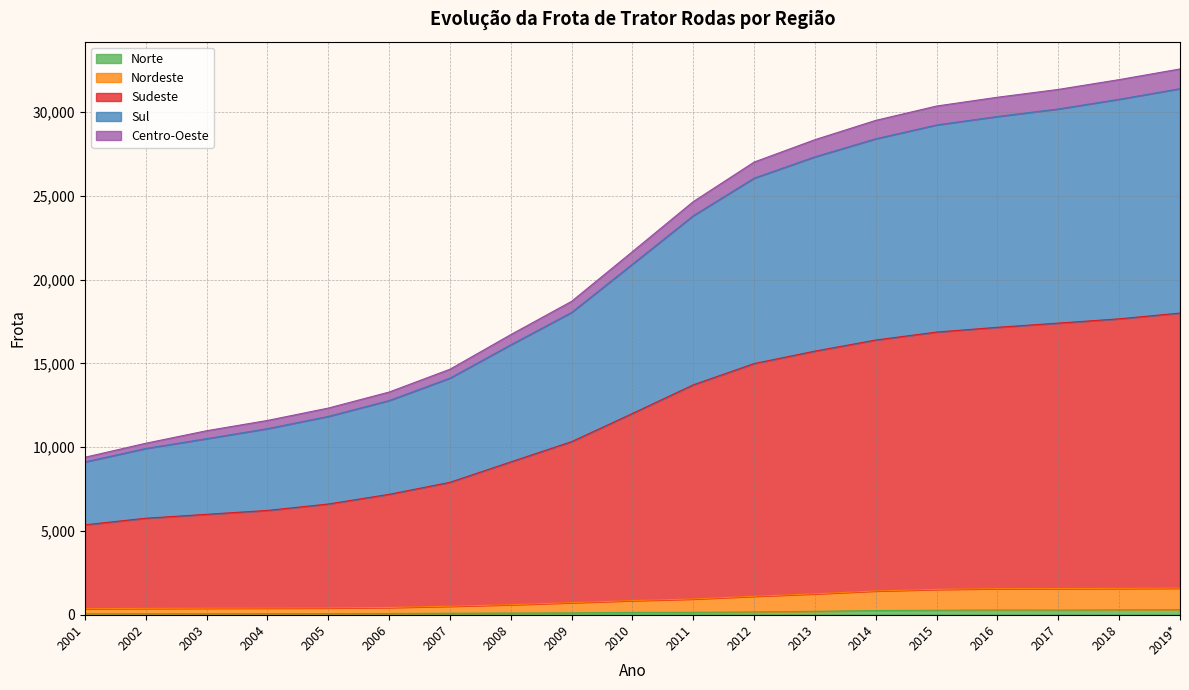

What is the label of the 5th point from the right?

2015